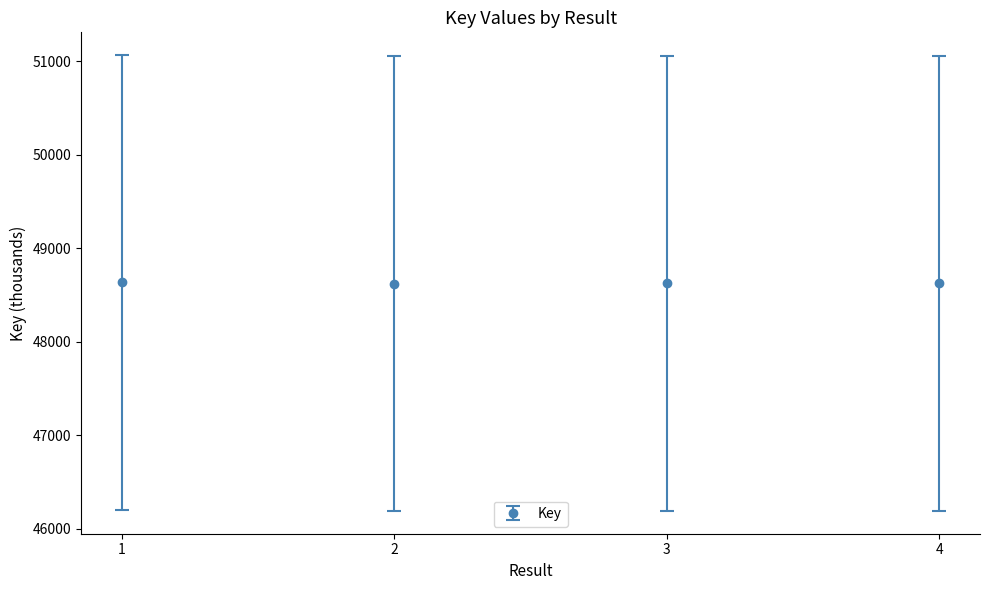

Is it true that the value at 4 is 27809.5?

False